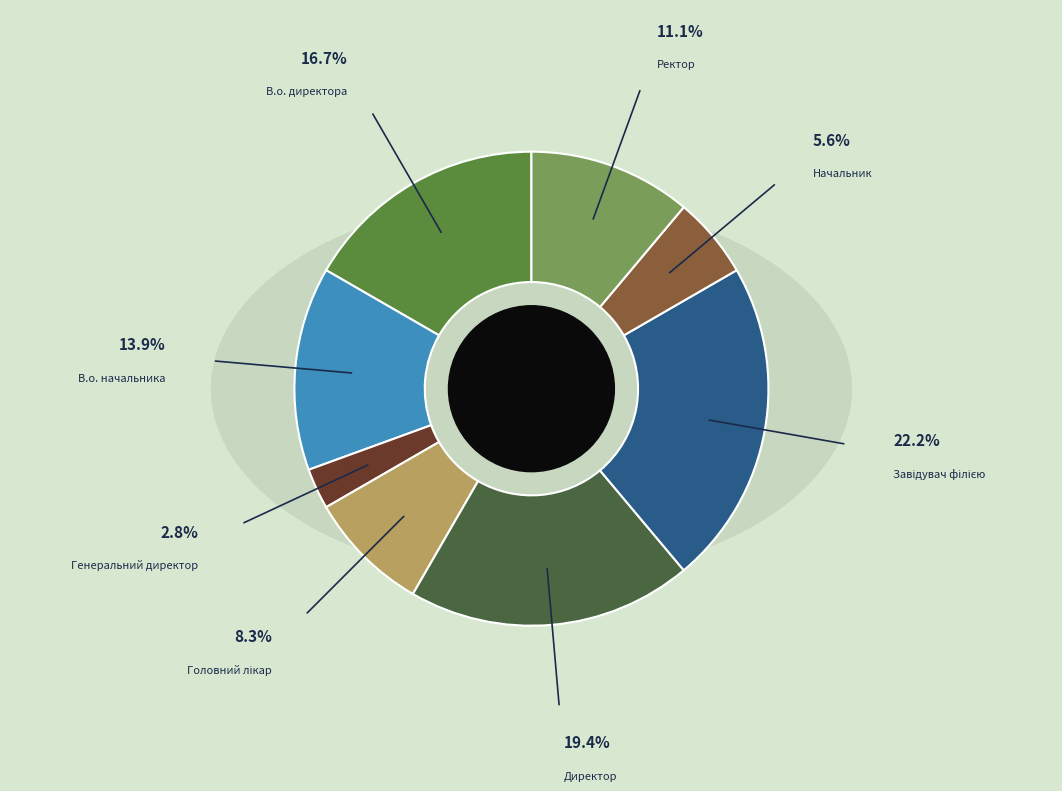

To the nearest percent, what is the average slice percentage?

12%